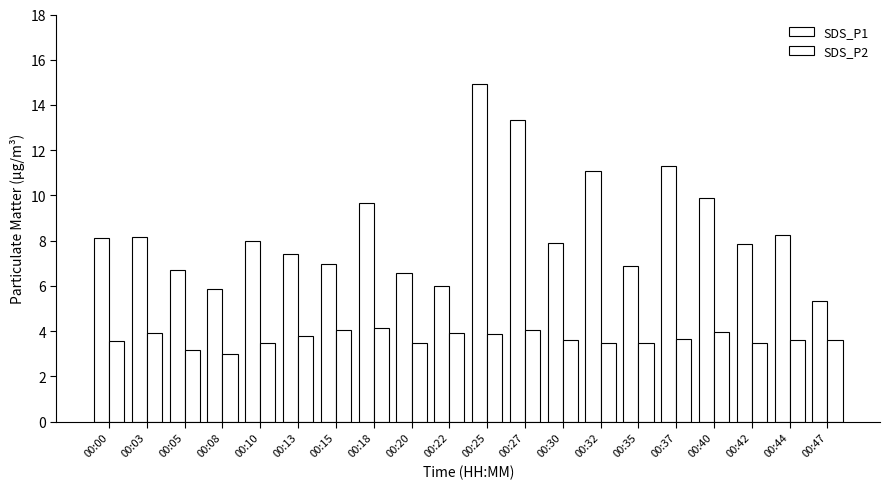

What is the sum of all SDS_P2 values?

73.3